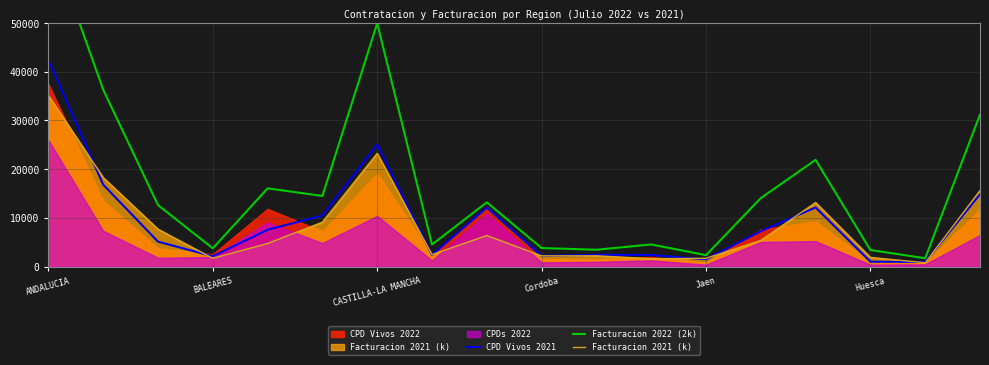

Is it true that CPD Vivos 2021 equals 2188.0 at Cordoba?

True